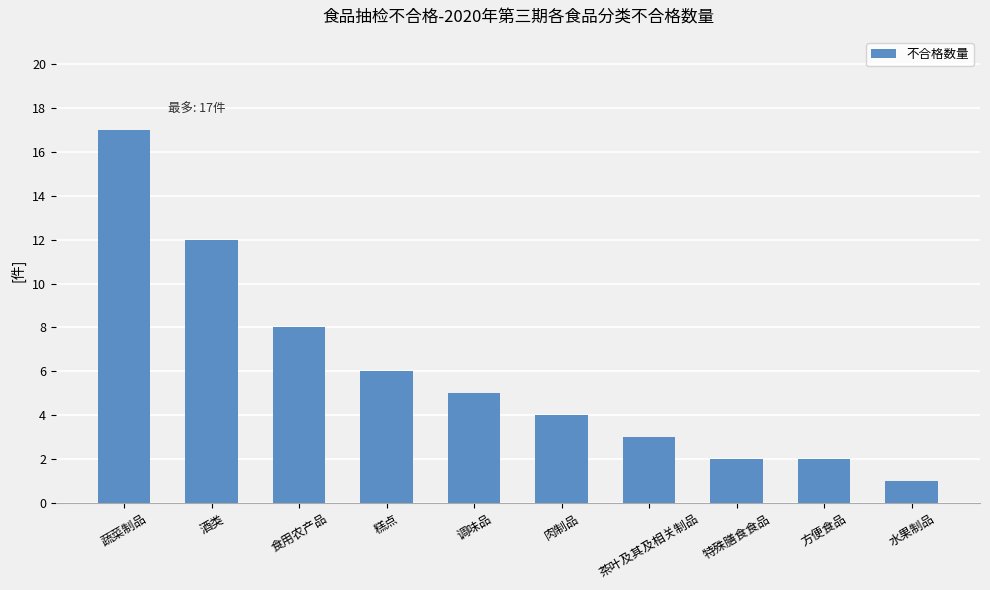

What is the label of the 4th bar from the left?

糕点